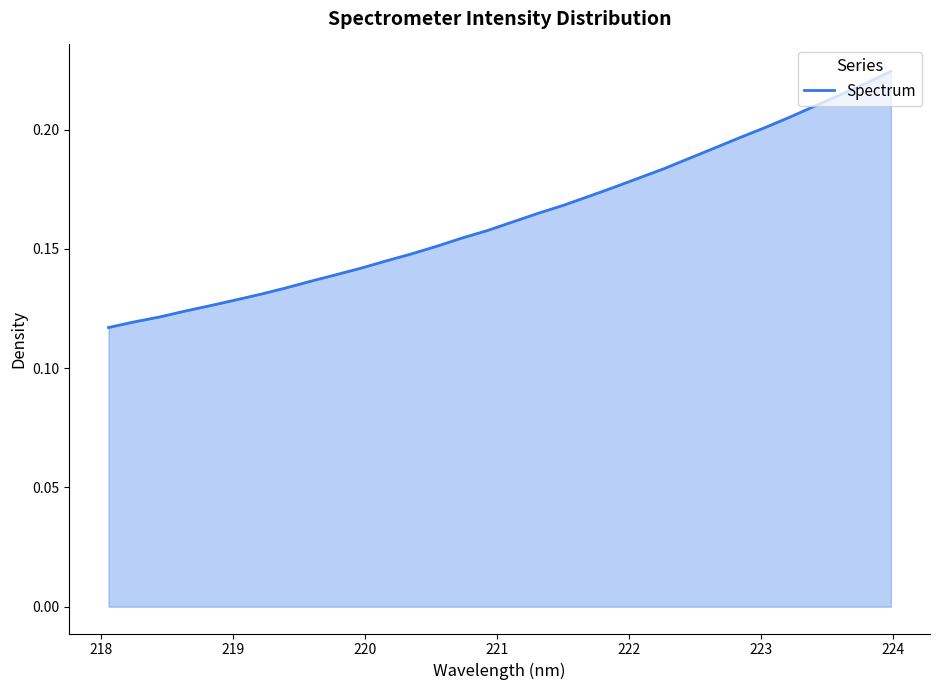

Does the chart have visible grid lines?

No